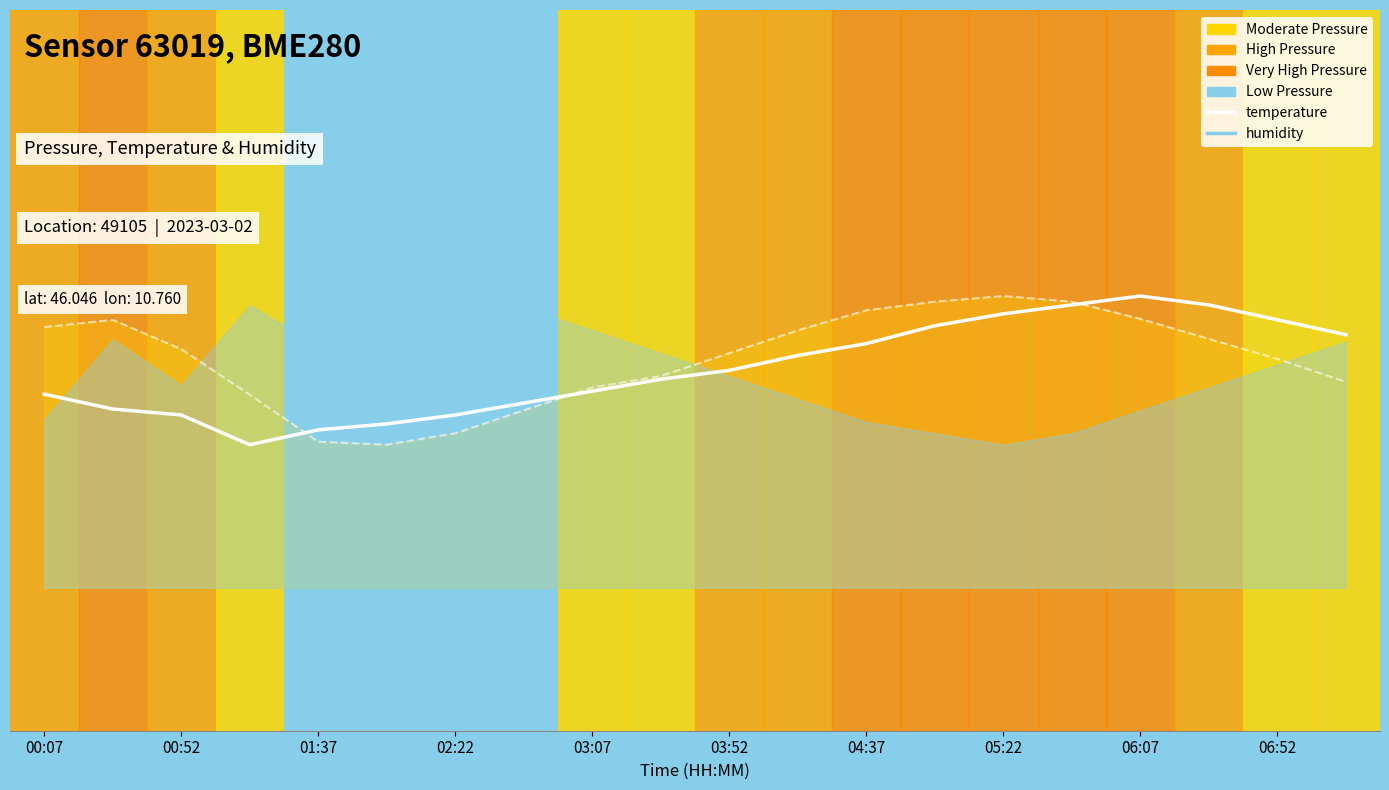

True or false: temperature has a value of 53165.3 at 03:52.

False